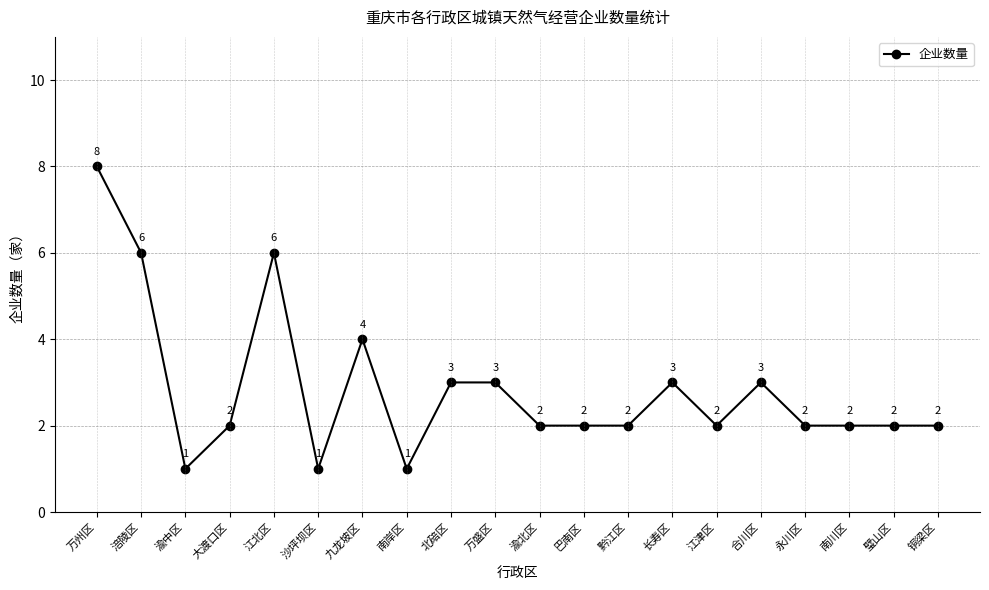

At which category does the data reach its first local peak?

江北区